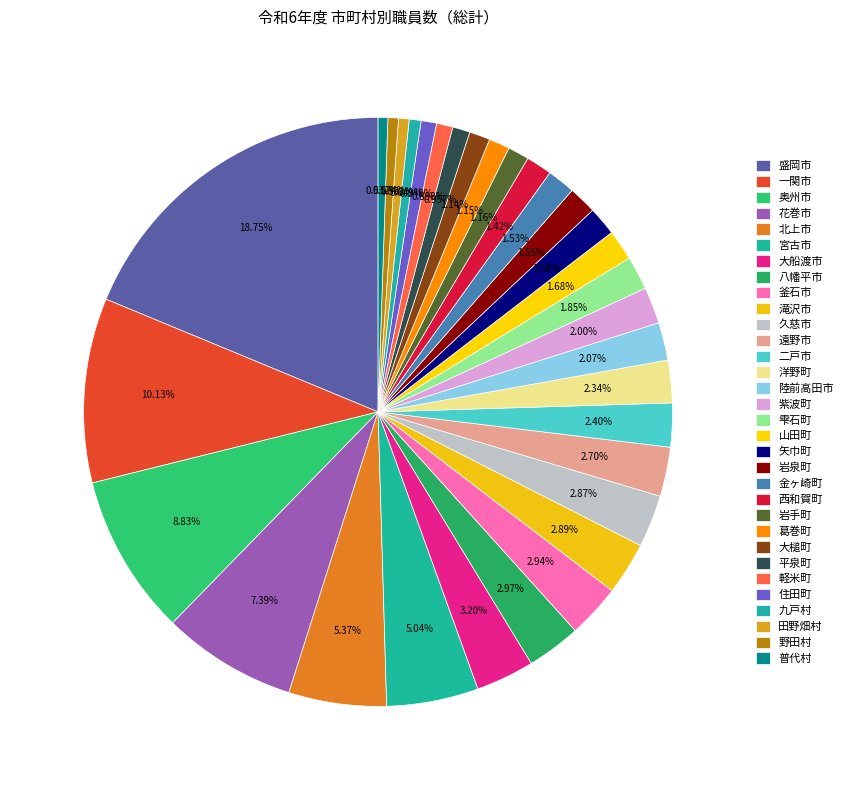

Which has a higher value, 陸前高田市 or 西和賀町?

陸前高田市